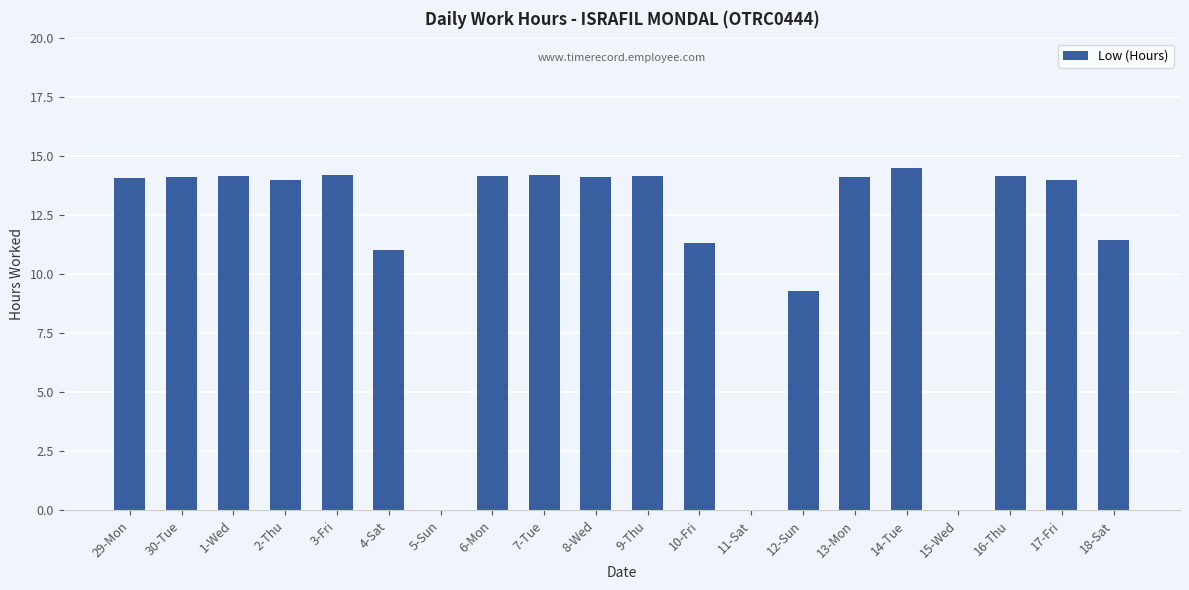

What is the approximate value at 3-Fri?

14.2